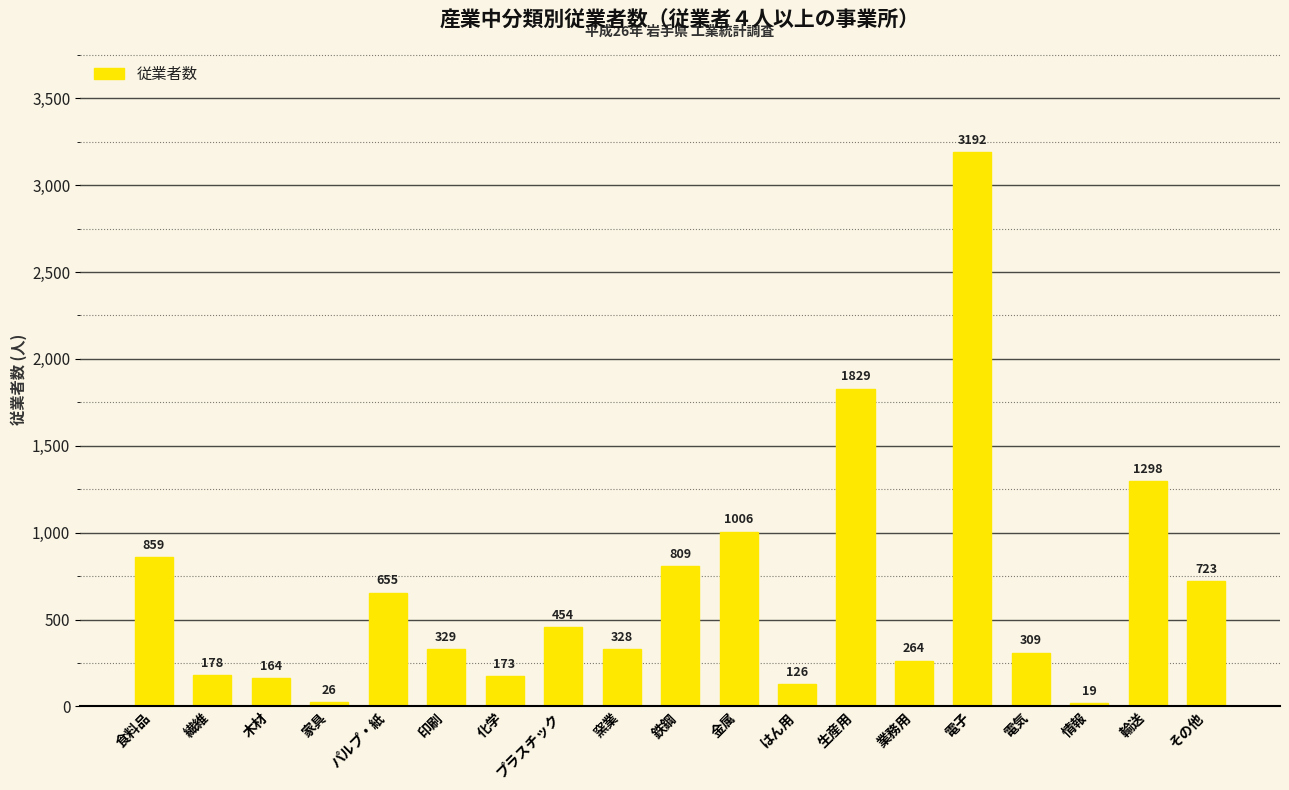

The chart shows a value of 328 at 窯業. True or false?

True